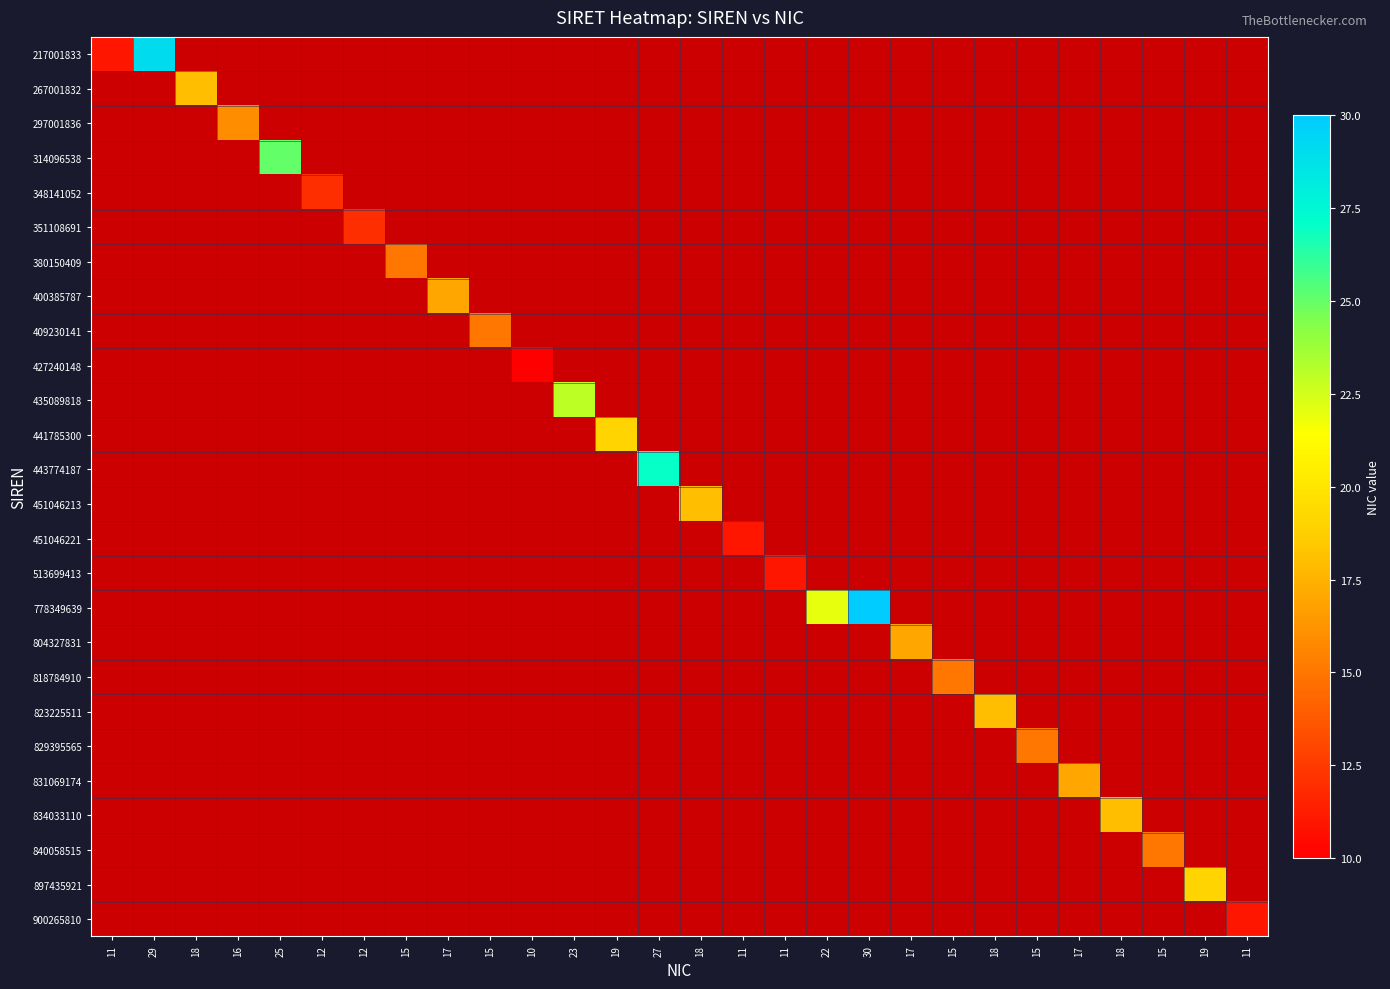

What is the greatest value displayed?

30.0